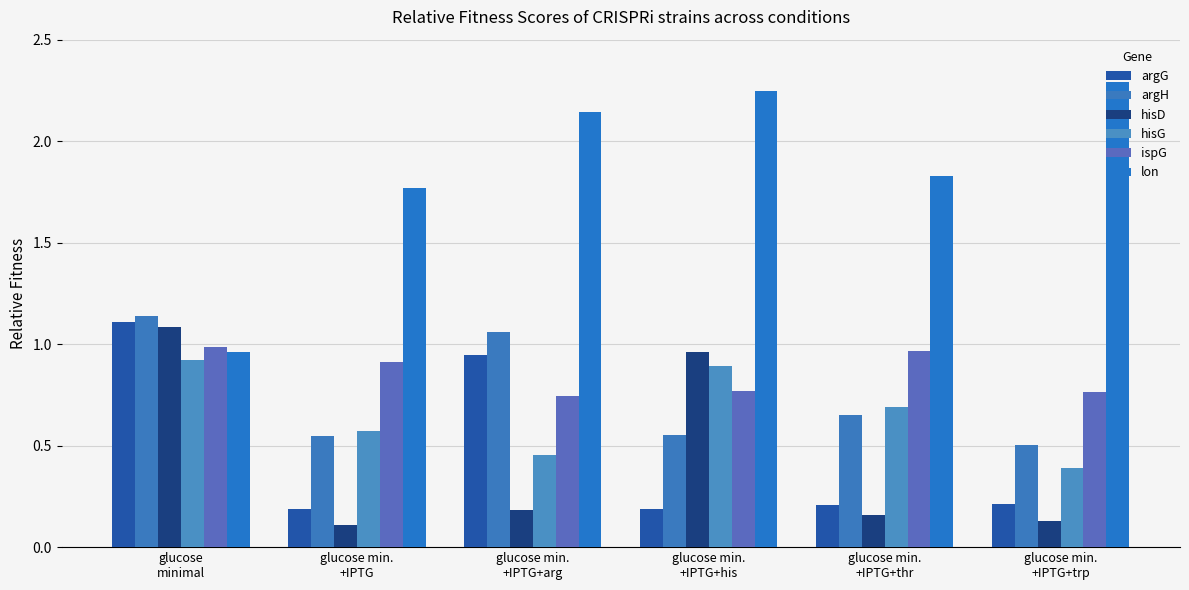

How many series are shown in this chart?

6